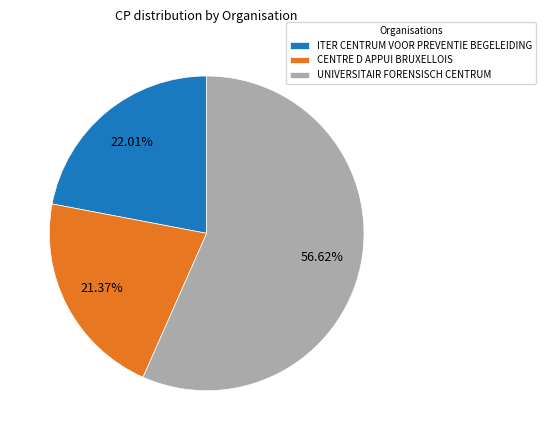

Is it true that UNIVERSITAIR FORENSISCH CENTRUM is 47% of the pie?

False